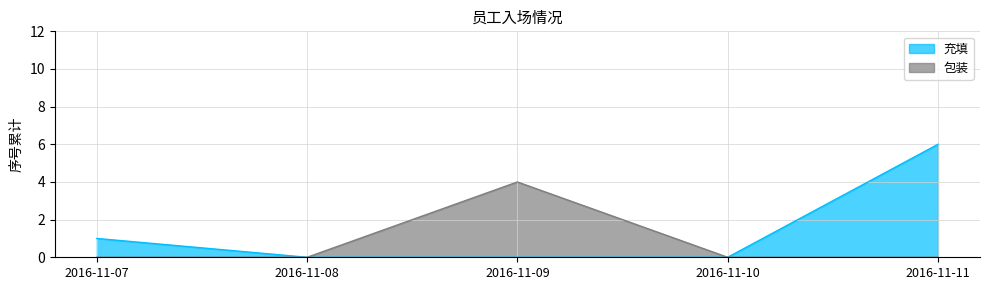

Reading left to right, what are all the values shown in this chart?

充填_line: 1	0	0	0	6
包装_line: 0	0	4	0	0